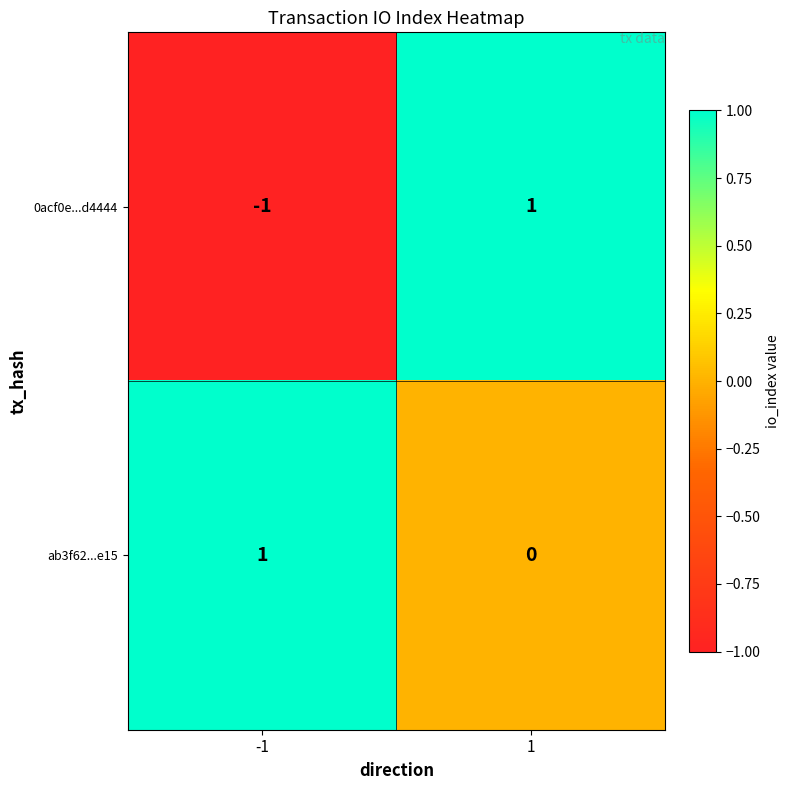

Reading left to right, what are all the values shown in this chart?

0acf0e...d4444: -1=-1	1=1
ab3f62...e15: -1=1	1=0